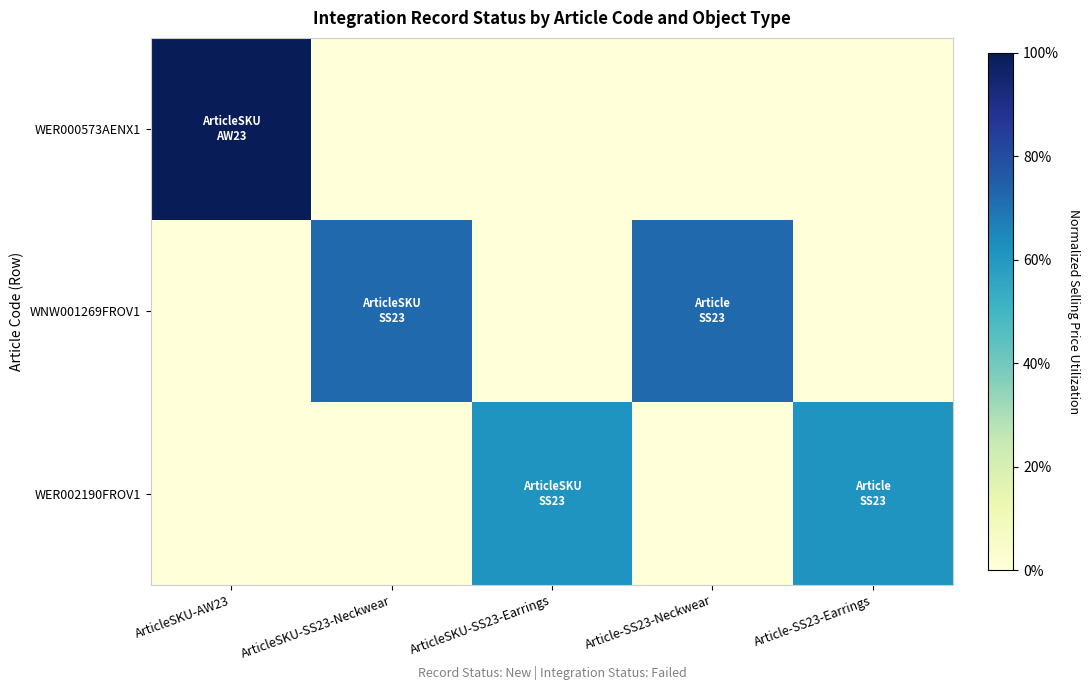

List the series in order of their overall mean, highest first.

WNW001269FROV1, WER002190FROV1, WER000573AENX1